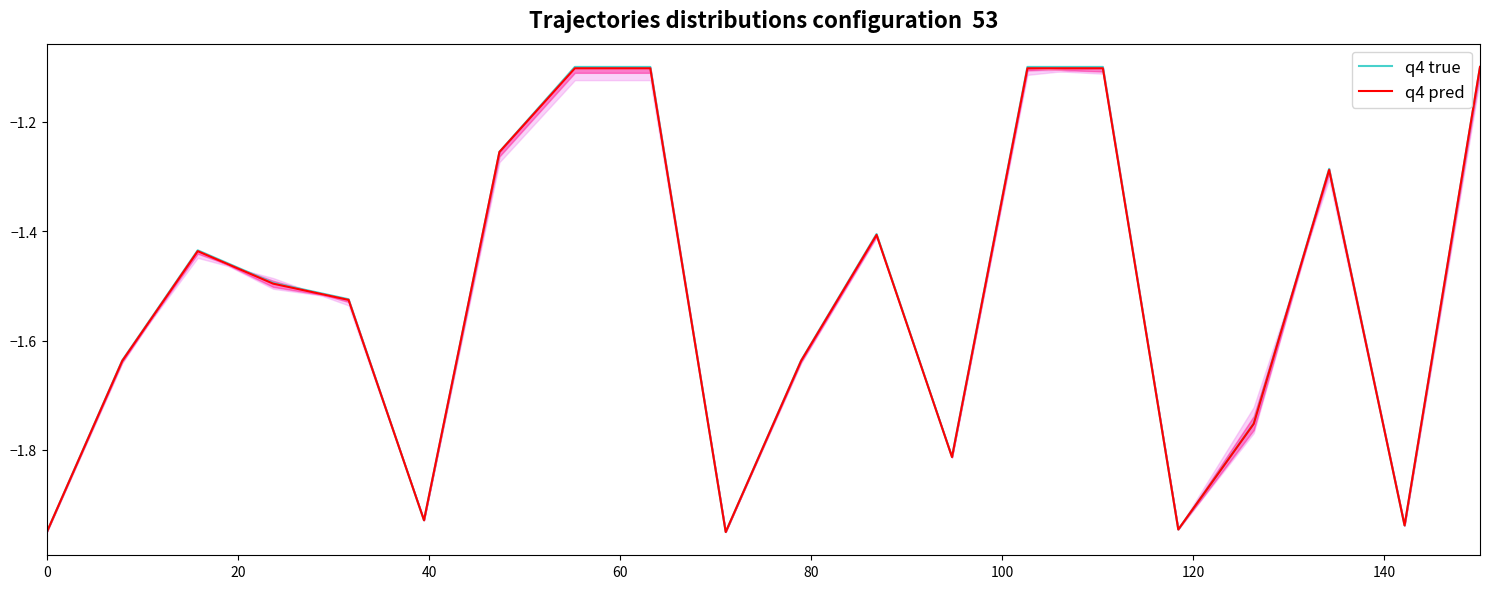

Reading left to right, what are all the values shown in this chart?

q4 true: -1.9	-1.6	-1.4	-1.5	-1.5	-1.9	-1.3	-1.1	-1.1	-1.9	-1.6	-1.4	-1.8	-1.1	-1.1	-1.9	-1.8	-1.3	-1.9	-1.1
q4 pred: -1.9	-1.6	-1.4	-1.5	-1.5	-1.9	-1.3	-1.1	-1.1	-1.9	-1.6	-1.4	-1.8	-1.1	-1.1	-1.9	-1.8	-1.3	-1.9	-1.1